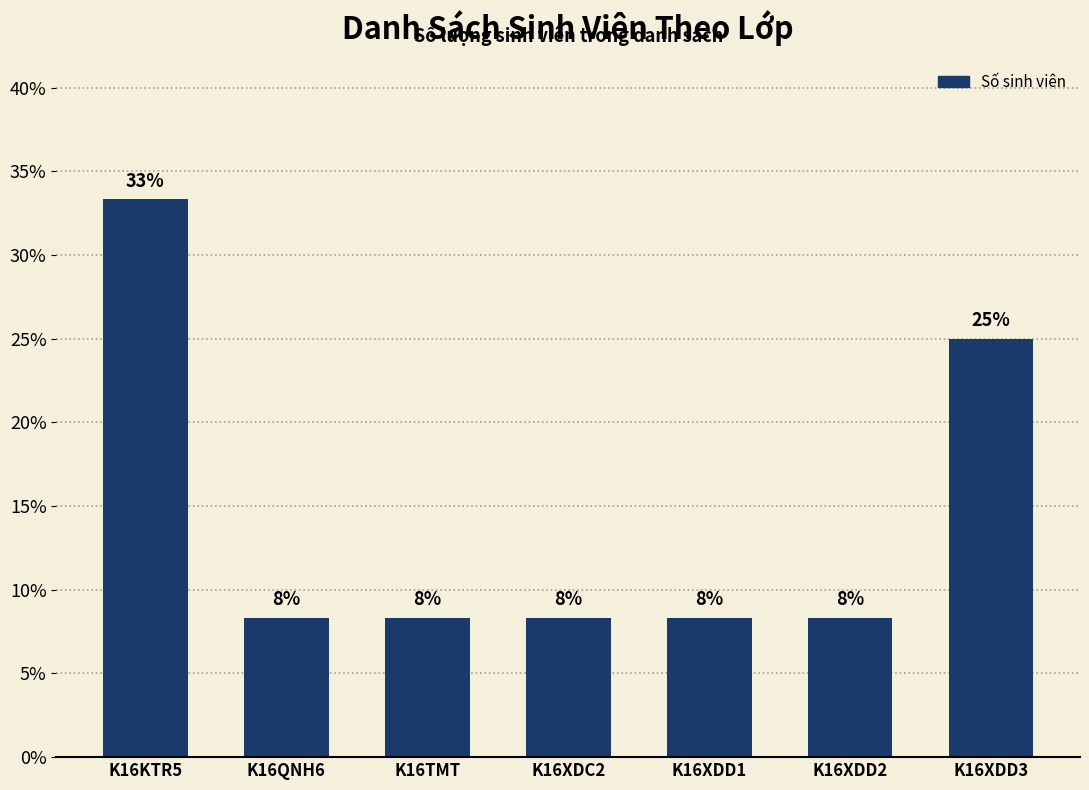

How many bars are there in total?

7